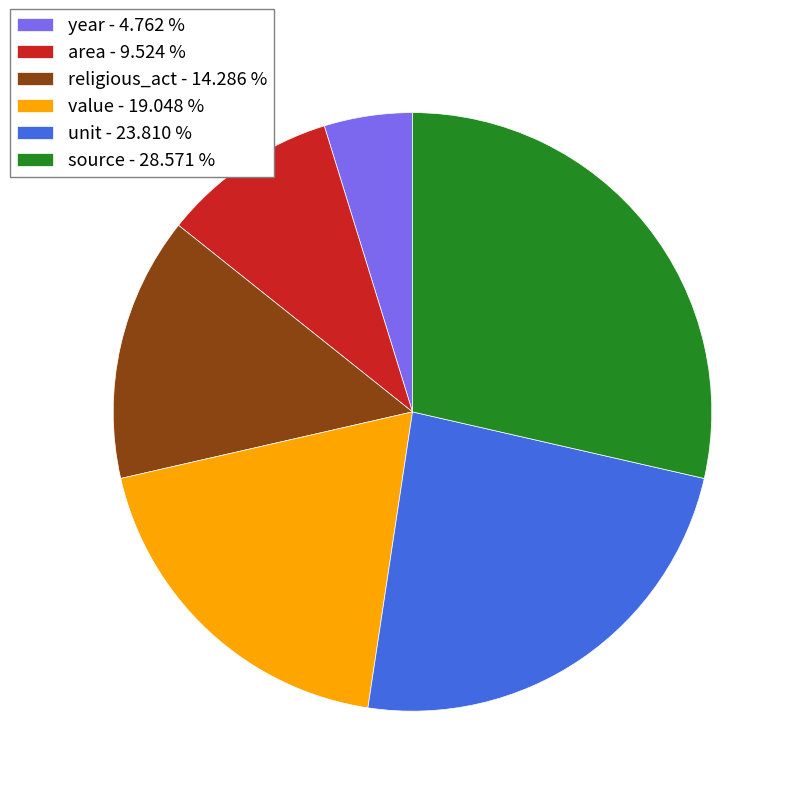

Is the sum of source - 28.571 % and year - 4.762 % greater than half?

No